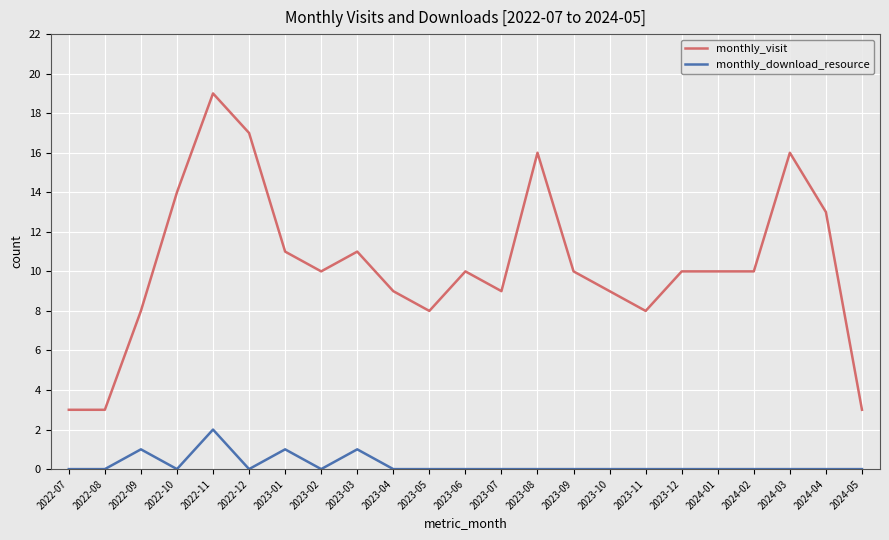

What is the difference between the monthly_download_resource values at 2022-07 and 2023-01?

1